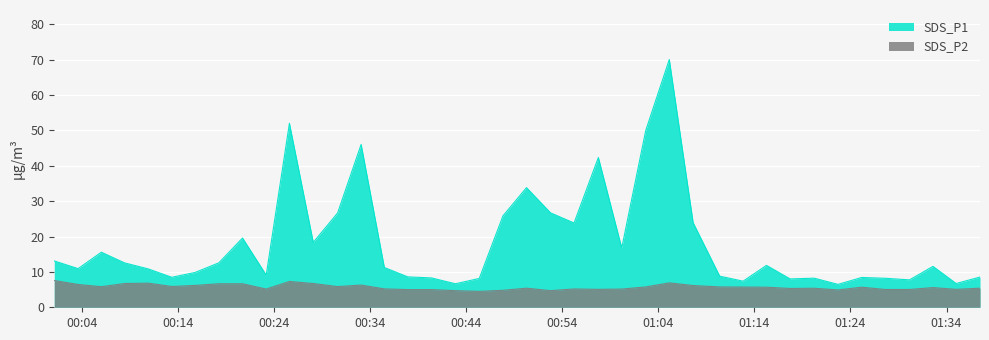

What is the maximum value for SDS_P2?

7.6